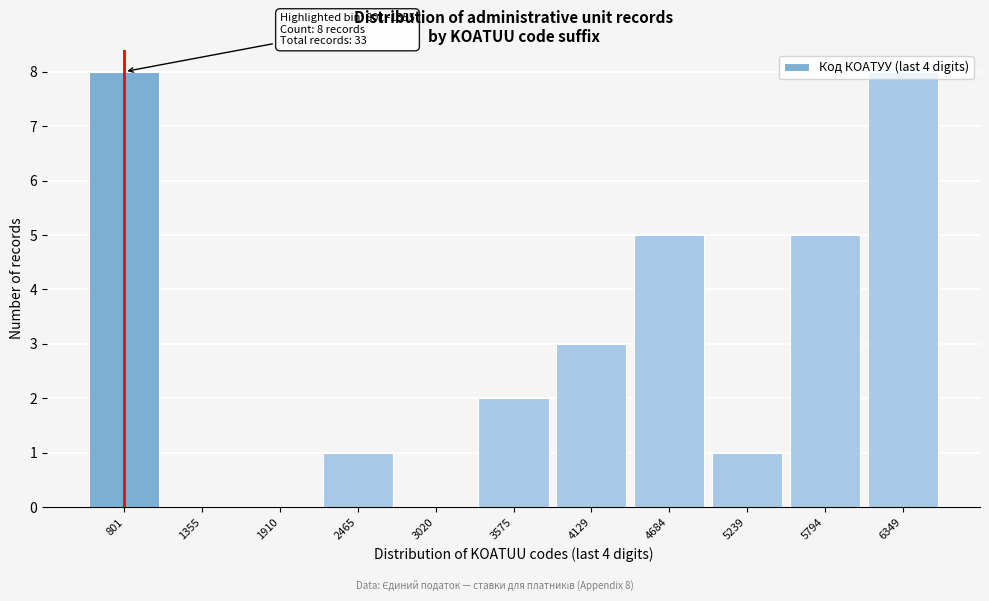

What is the sum of the values at 5239 and 6349?

9